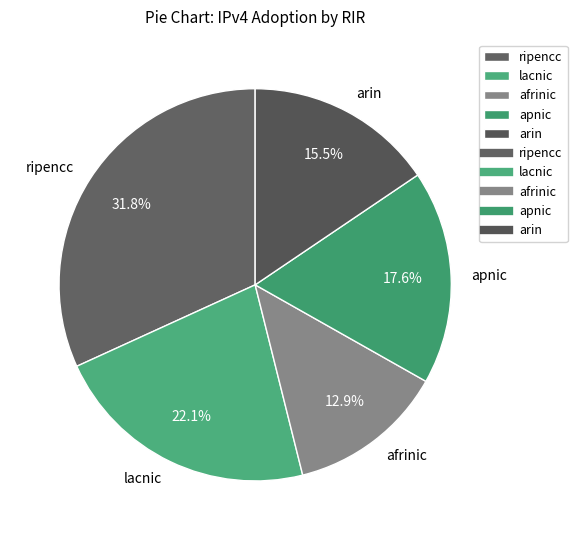

Between apnic and afrinic, which is larger?

apnic